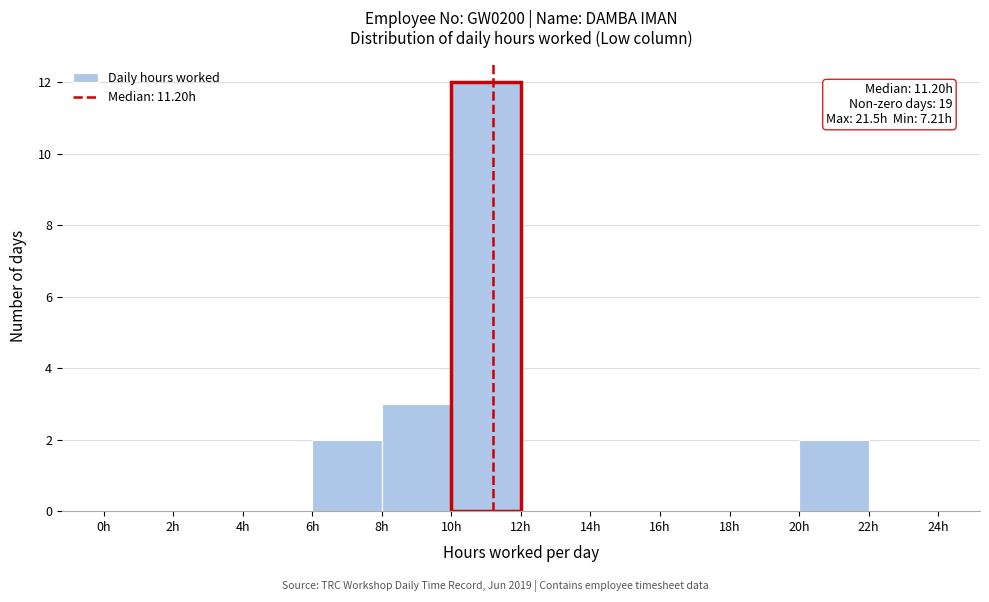

Over which range of the x-axis is the bar tallest?

10 to 12